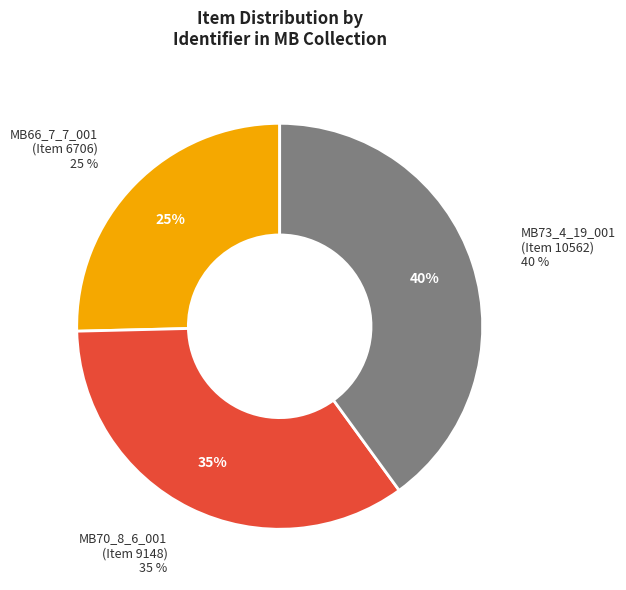

To the nearest percent, what is the average slice percentage?

33%